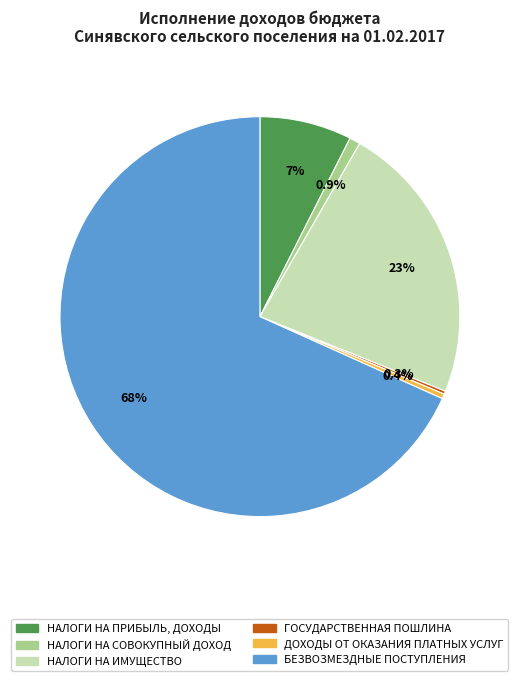

True or false: НАЛОГИ НА ИМУЩЕСТВО accounts for 38% of the total.

False